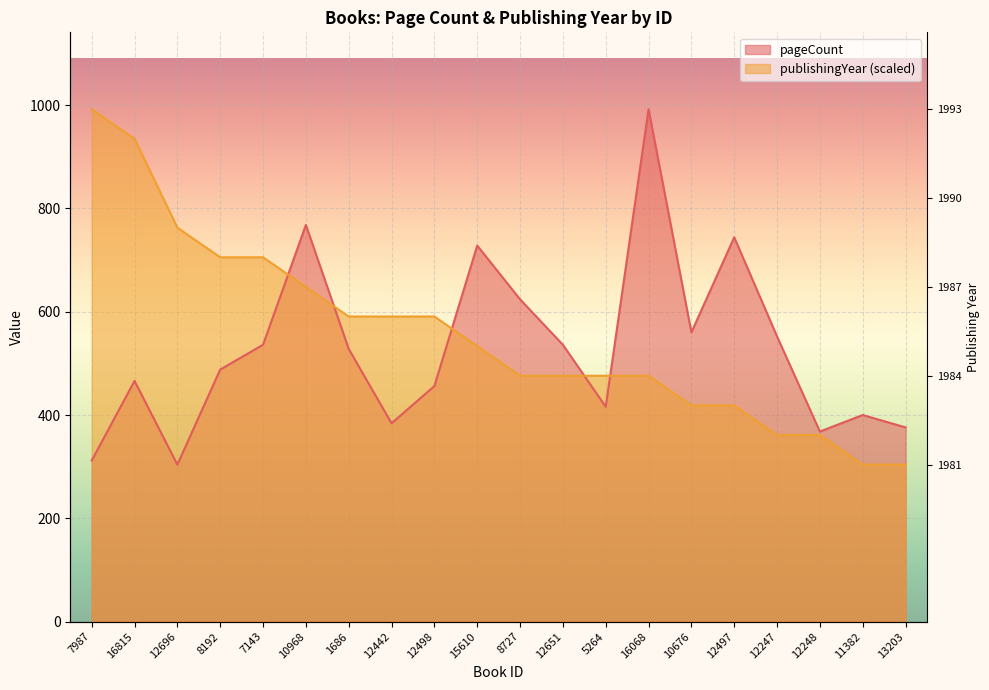

True or false: publishingYear has more than 1 interior local peaks.

False